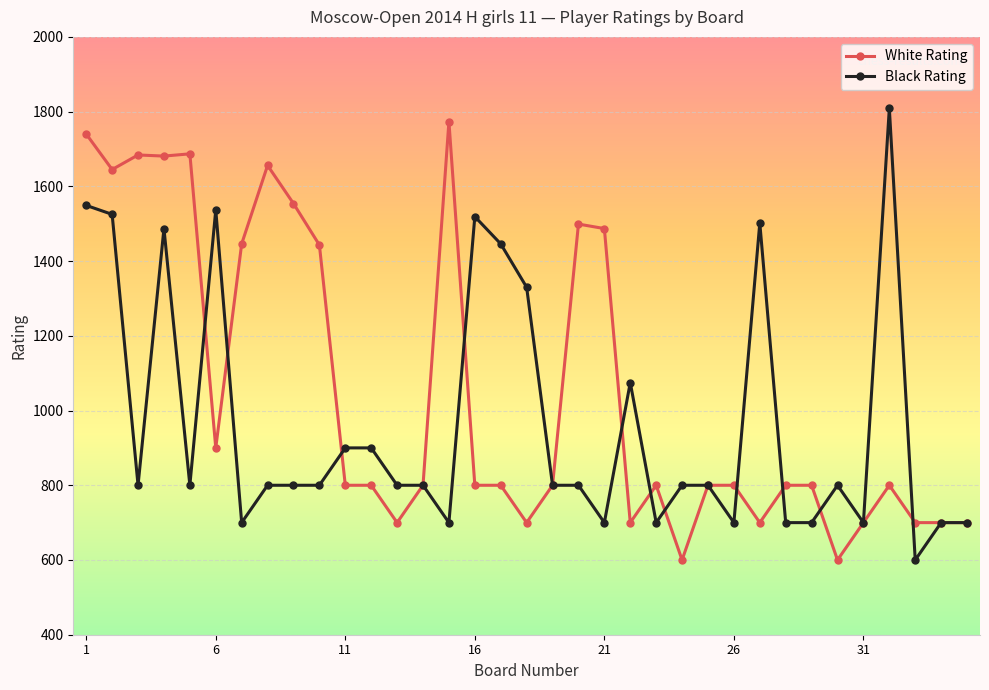

What is the highest value of the White Rating series?

1773